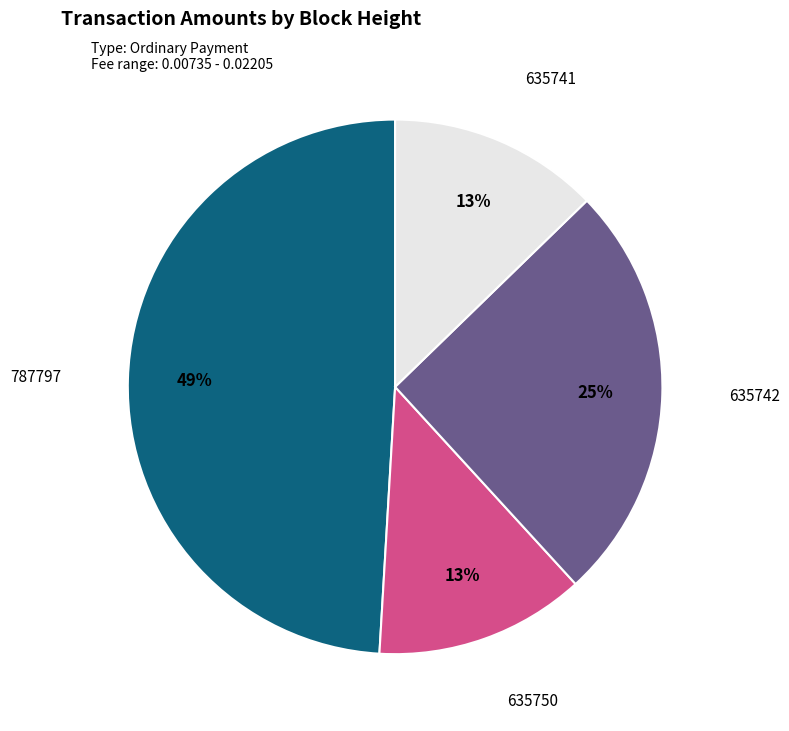

To the nearest percent, what is the difference between the largest and smallest slice percentages?

36%